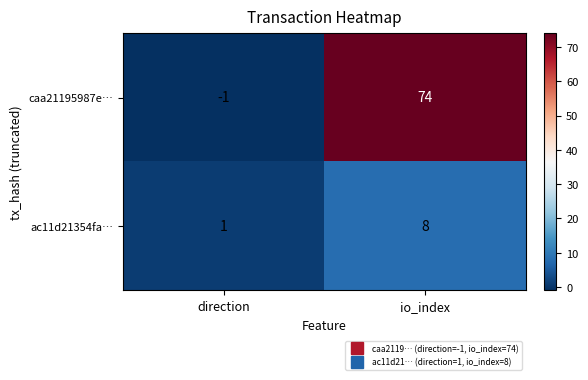

True or false: caa21195987e… has a value of -2 at direction.

False